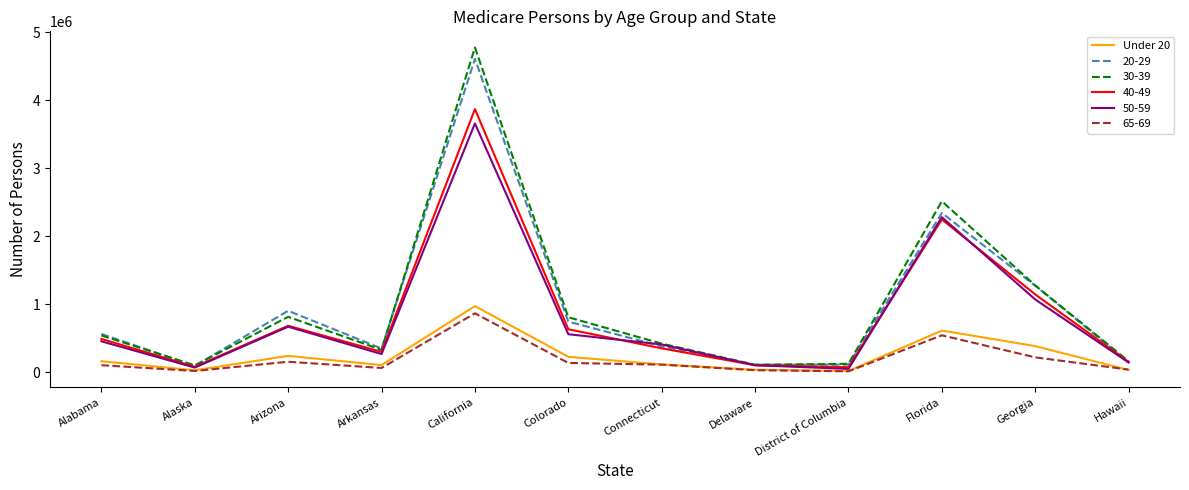

What is the spread (max minus min) of values at Connecticut?

308860